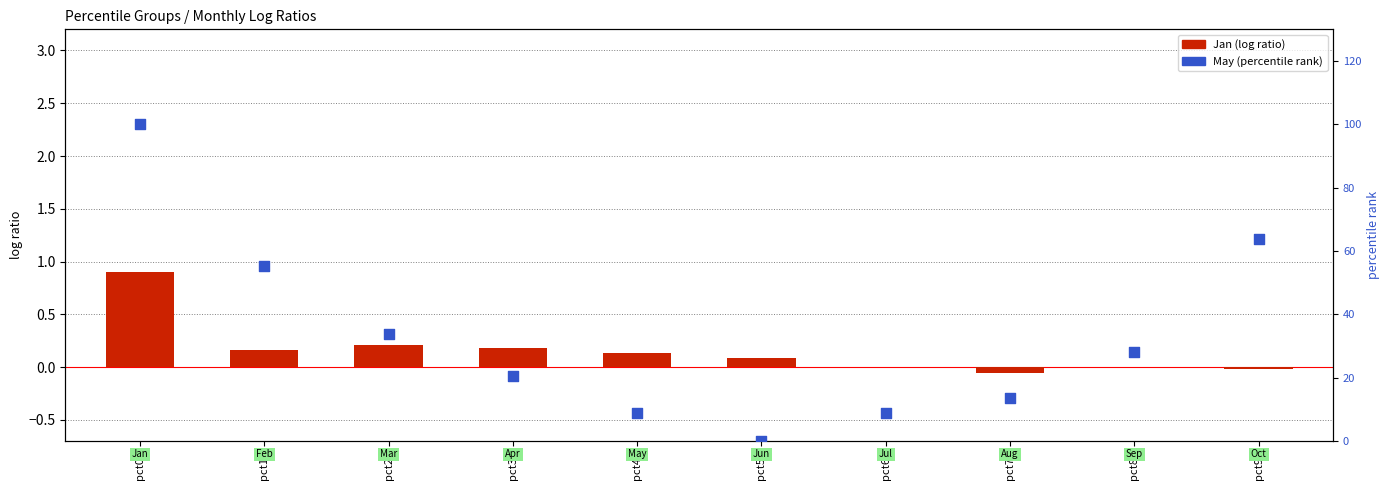

Which series reaches the minimum Y coordinate?

Jan (log ratio)